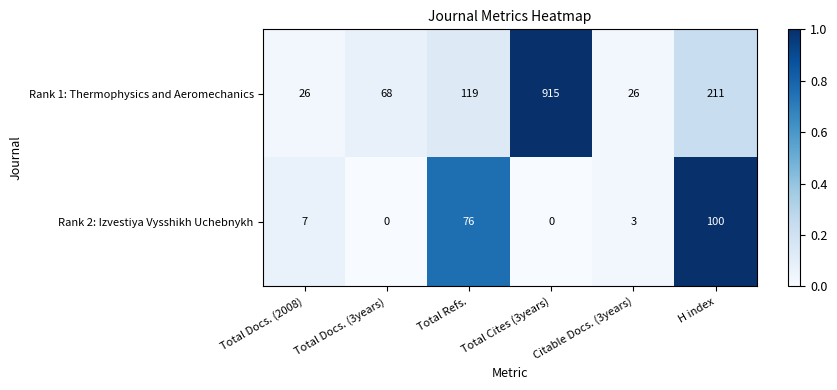

Which series has the largest total across all categories?

Rank 1: Thermophysics and Aeromechanics